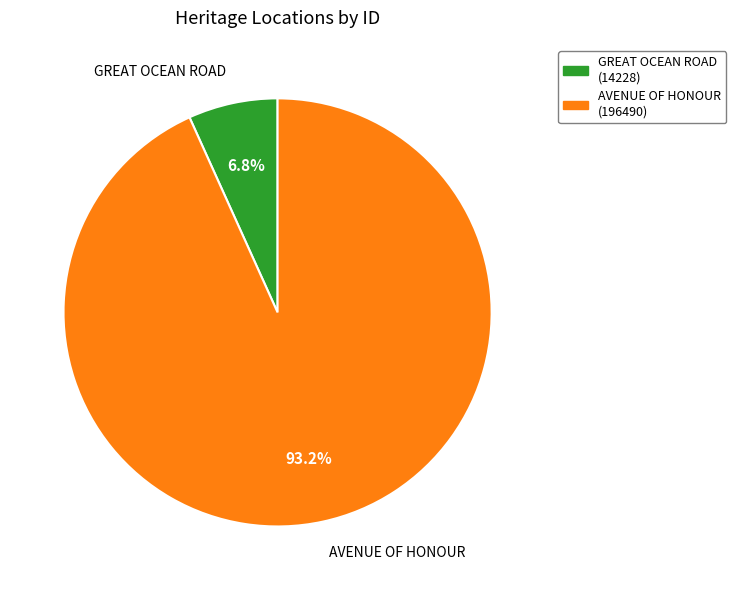

How much of the chart is everything except GREAT OCEAN ROAD?

93.2%